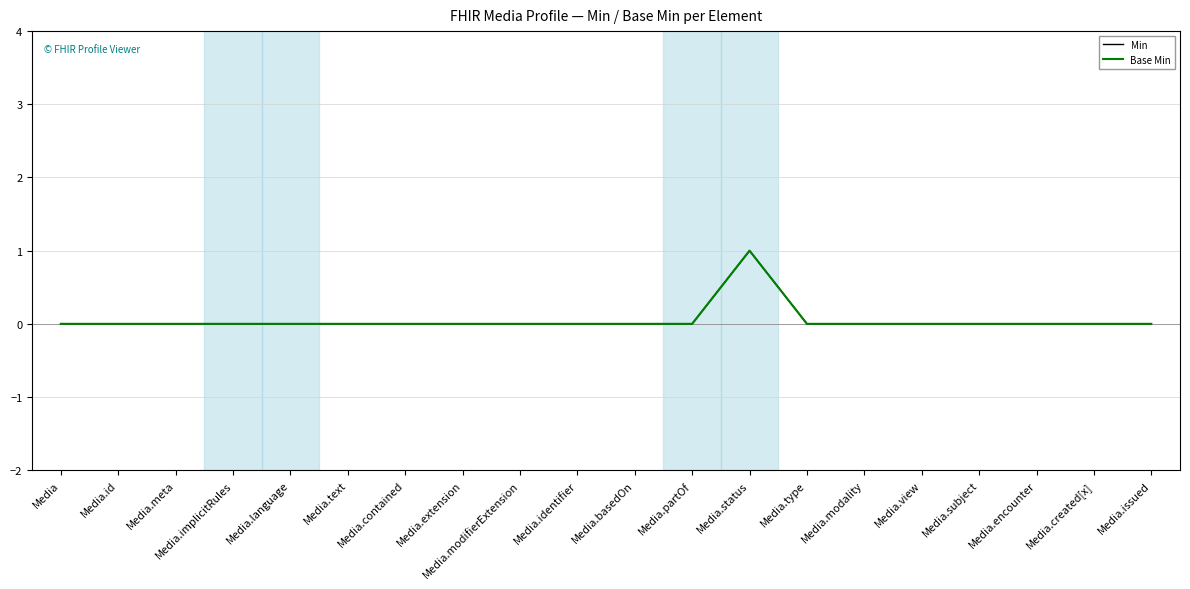

What is the label of the 6th point from the left?

Media.text